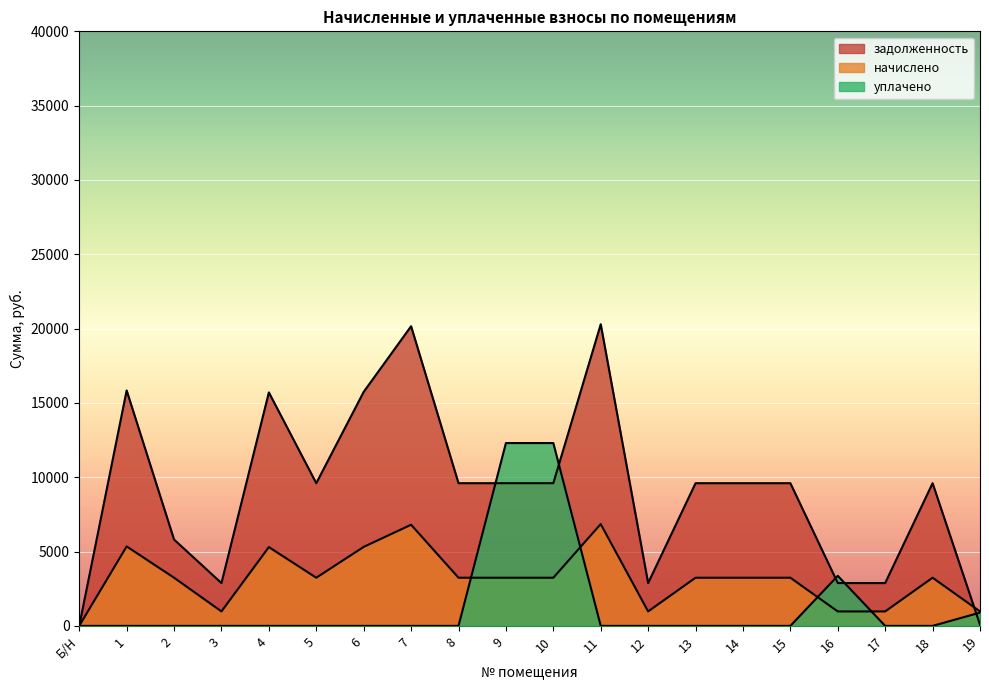

At 15, list the series in order from smallest to largest.

уплачено, начислено, задолженность